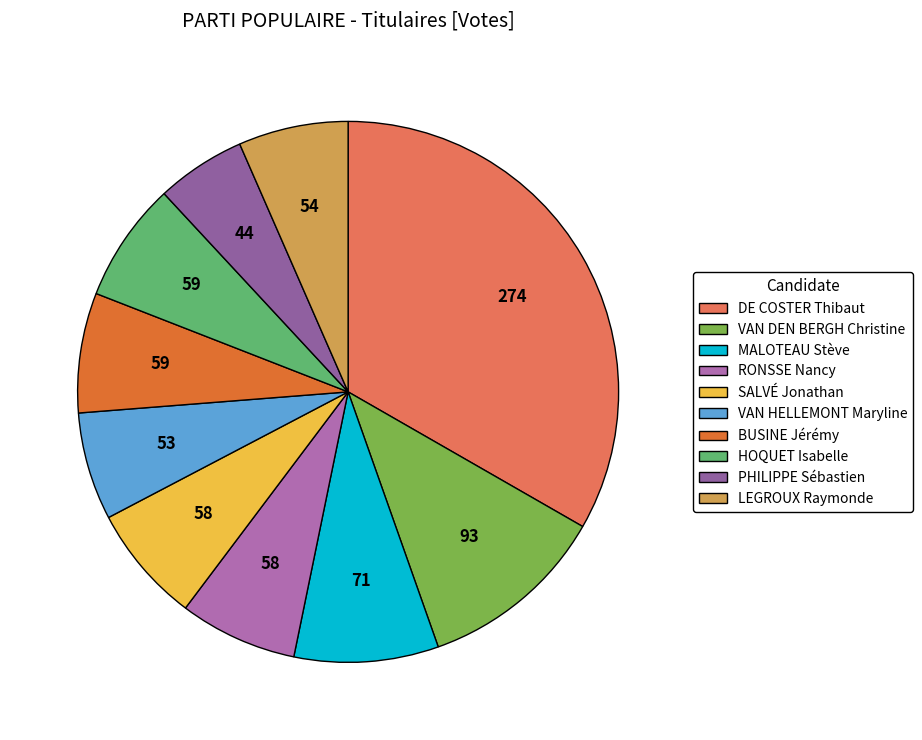

How many segments does this pie chart have?

10